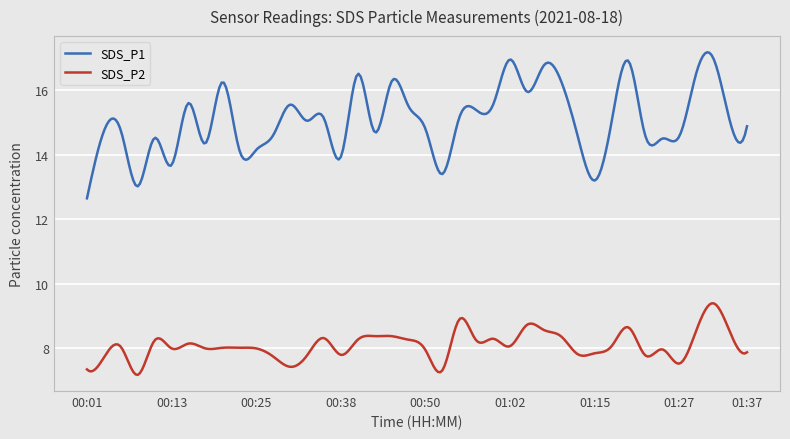

List the series in order of their peak value, lowest first.

SDS_P2, SDS_P1